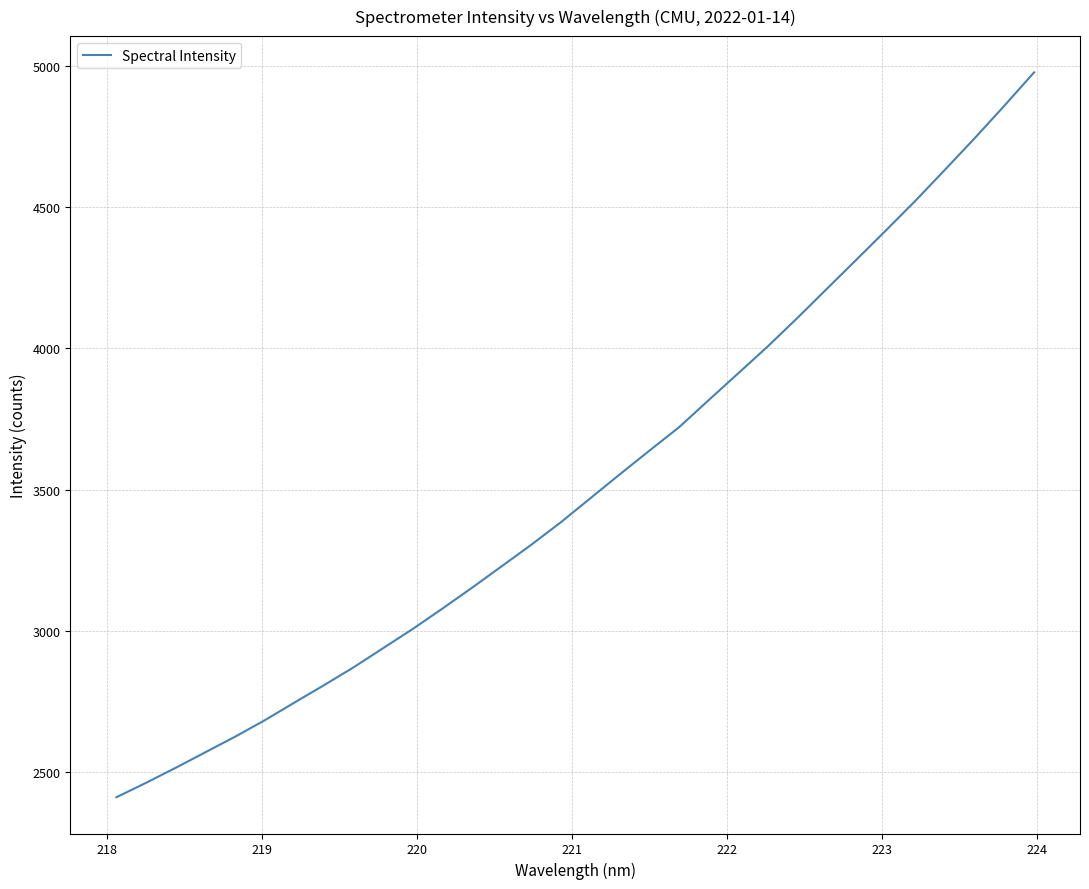

What is the difference between the second highest and second lowest values?

2398.5